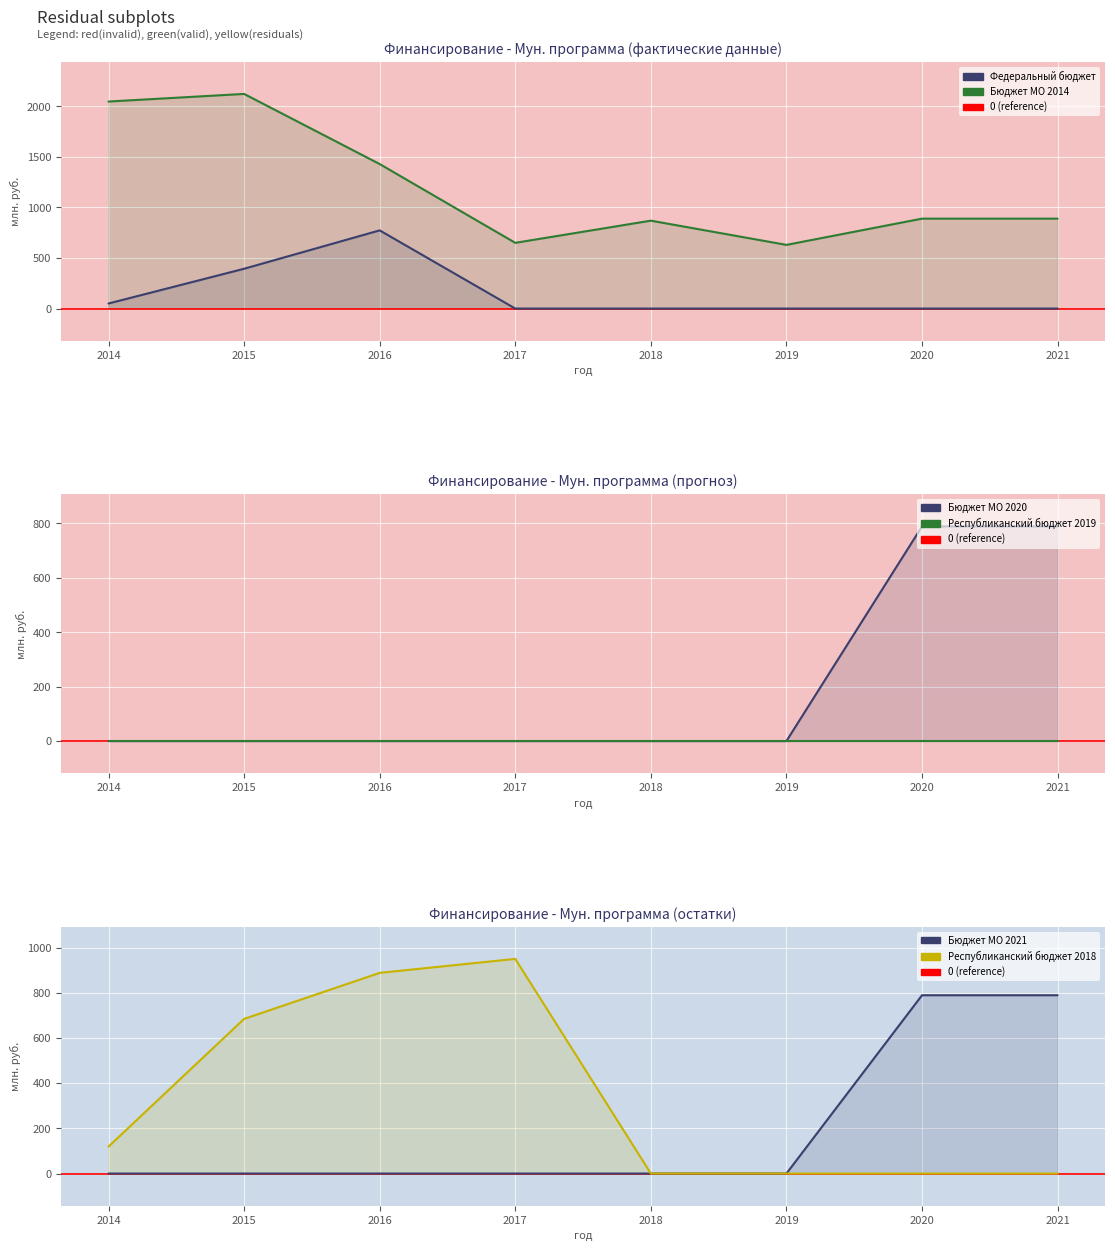

How many data points does each series have?

8